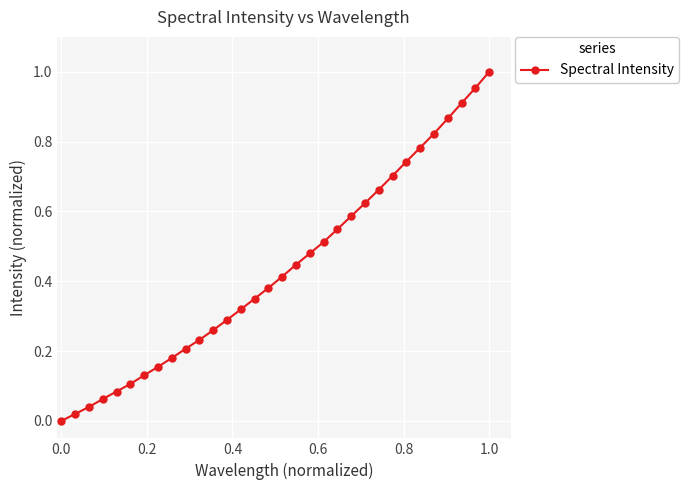

What is the sum of all values?

13.9